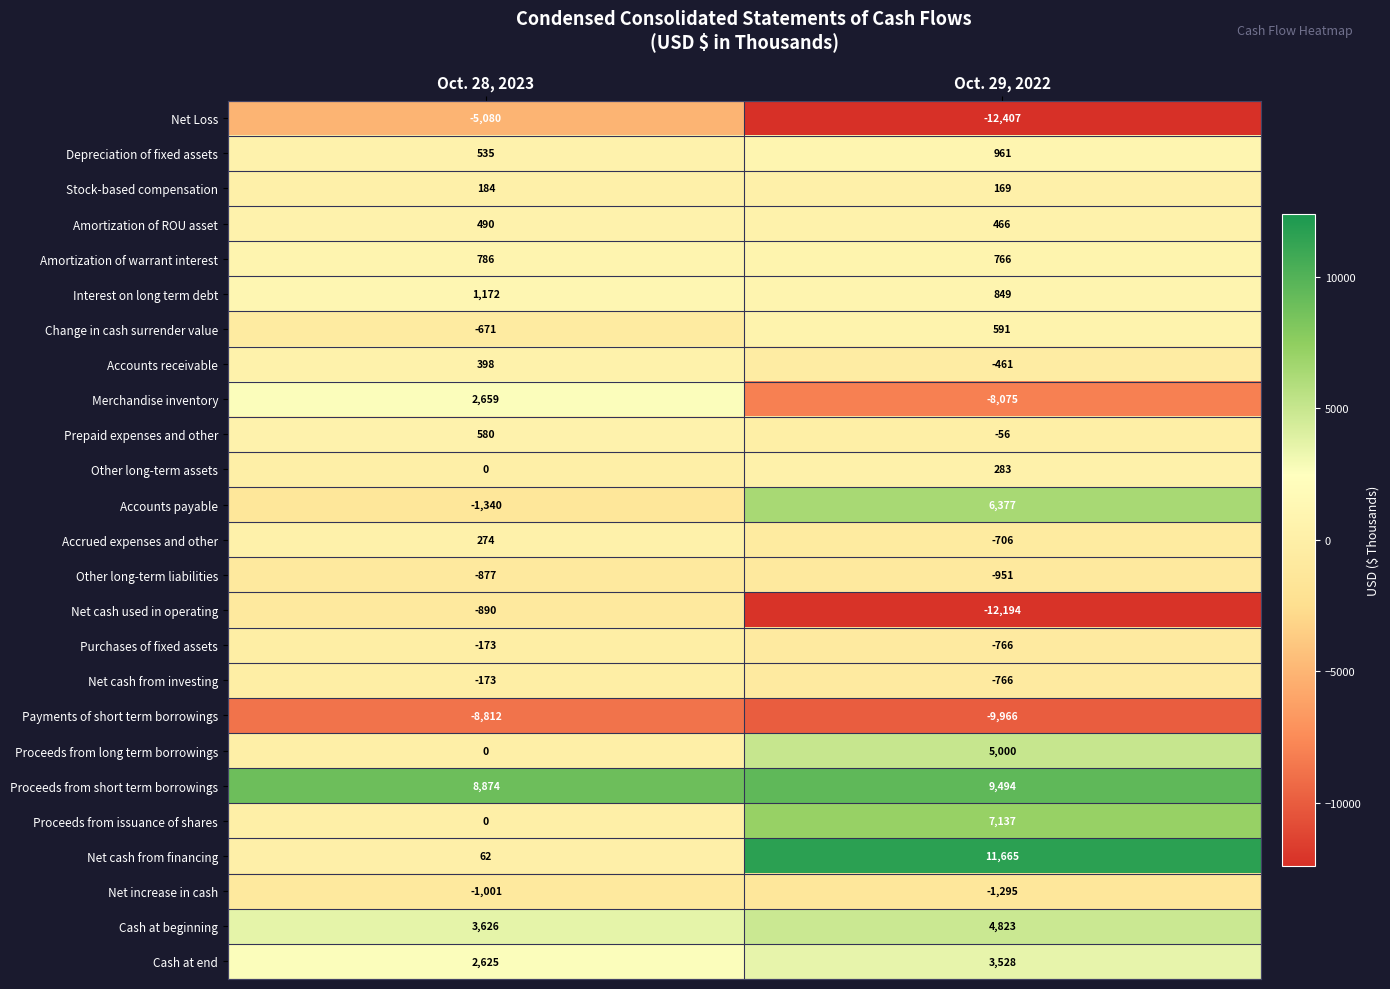

What is the difference between the maximum and minimum values in the Depreciation of fixed assets series?

426